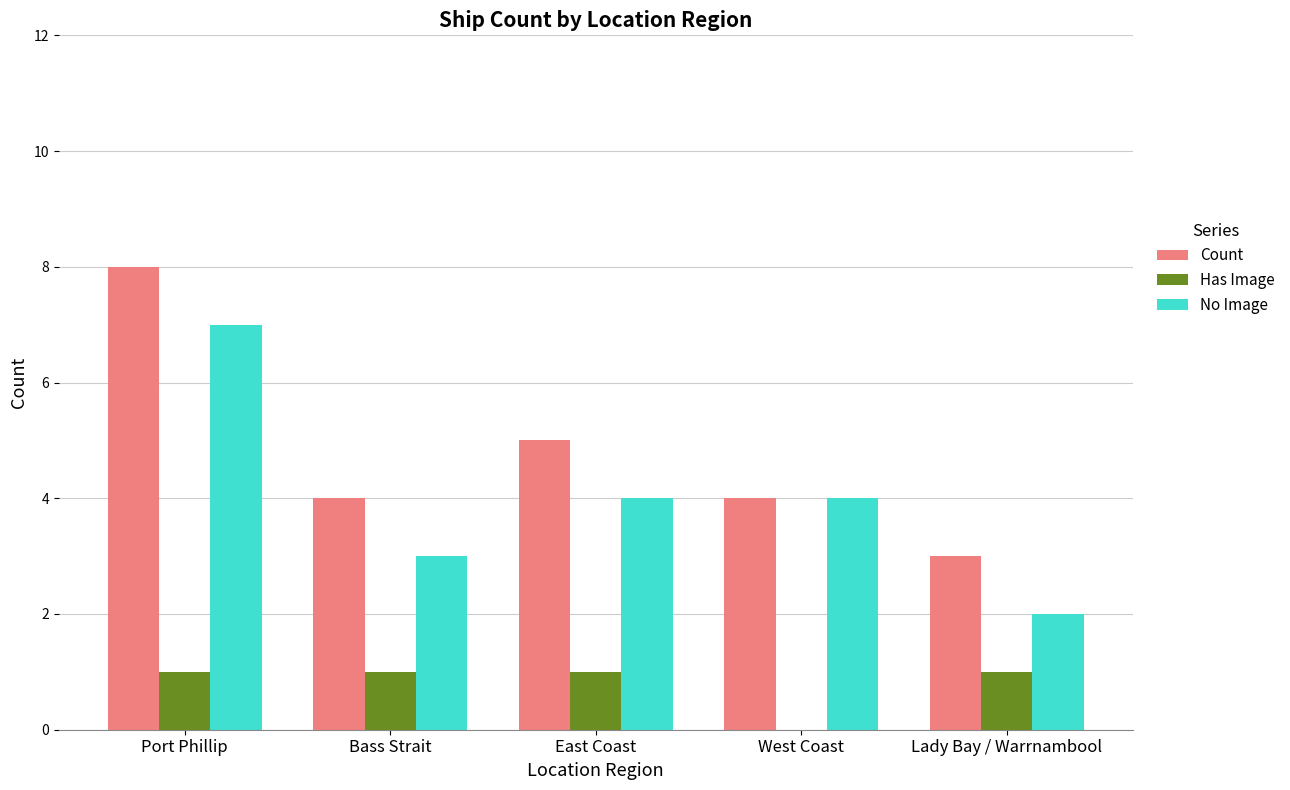

Are the bars horizontal?

No